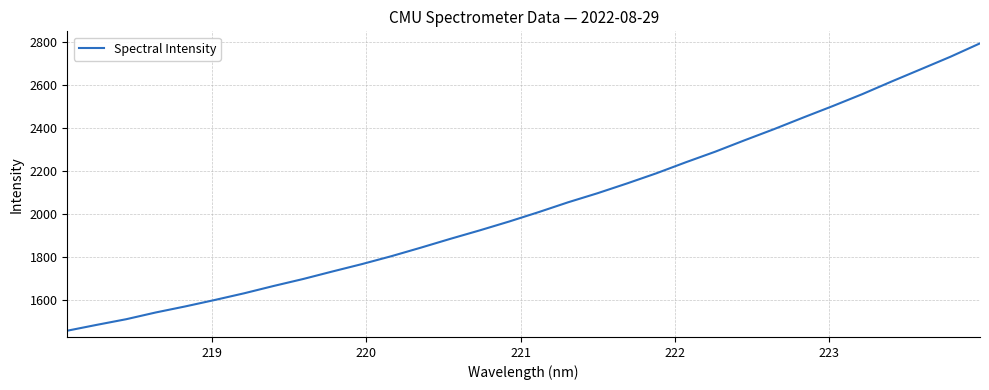

What is the smallest value displayed?

1457.0